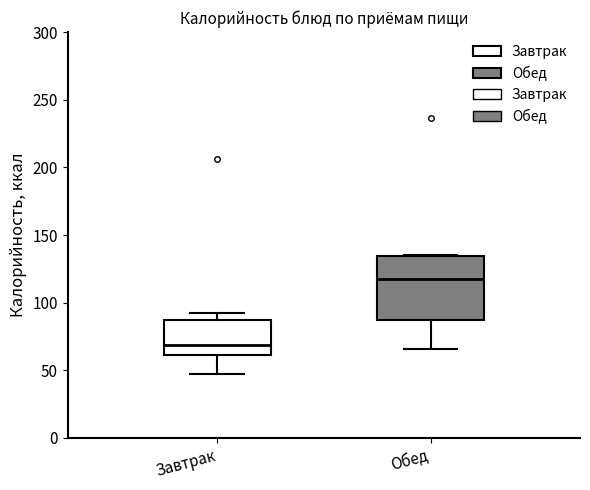

Which box is the tallest, from its lower edge to its upper edge?

Обед